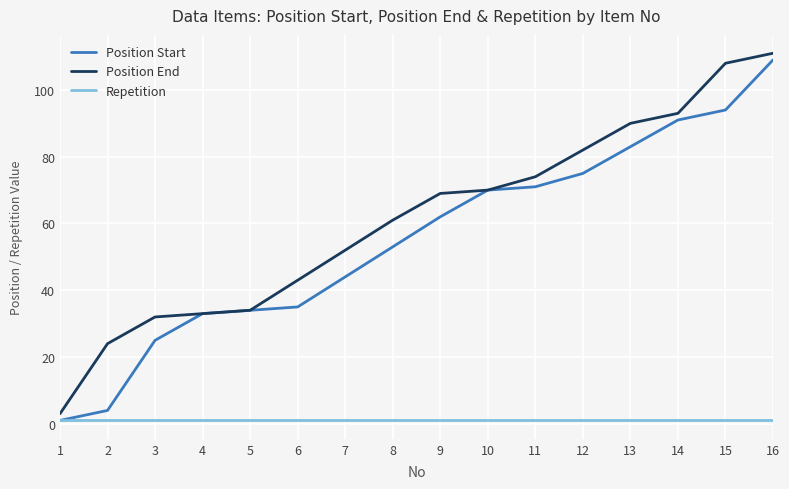

Which series changed the most between 1 and 10?

Position Start